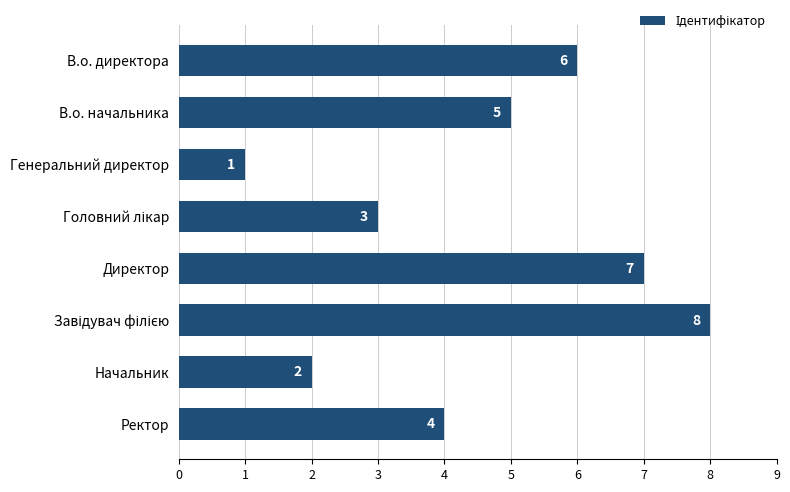

What is the label of the 8th bar from the bottom?

В.о. директора